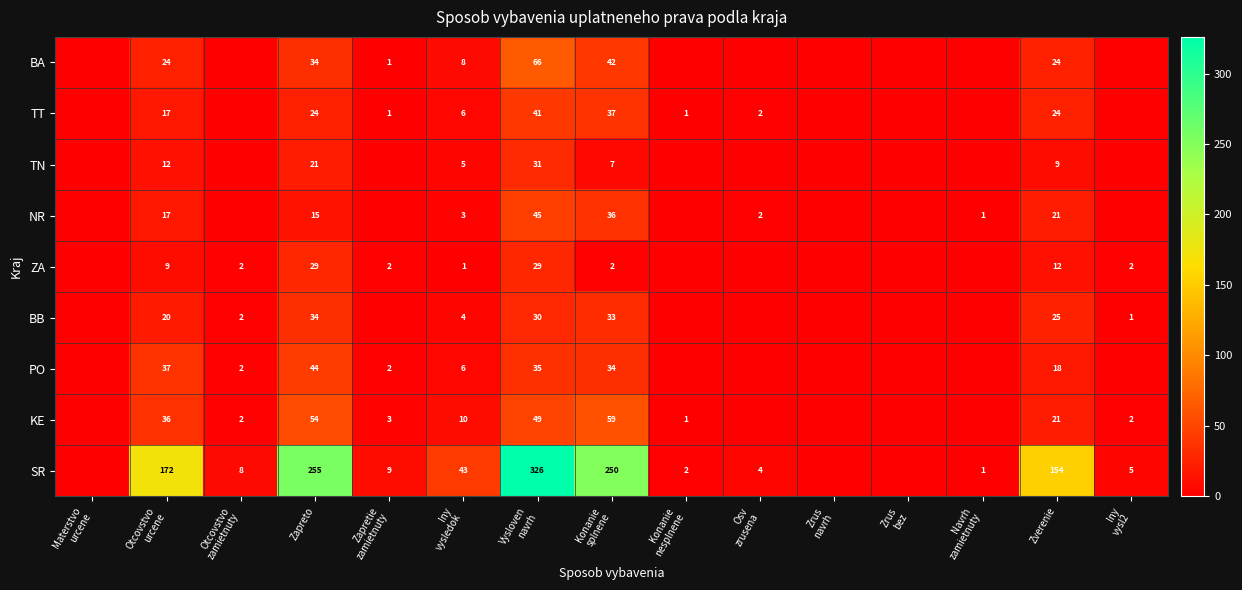

True or false: KE has a value of 54 at Zapreto.

True